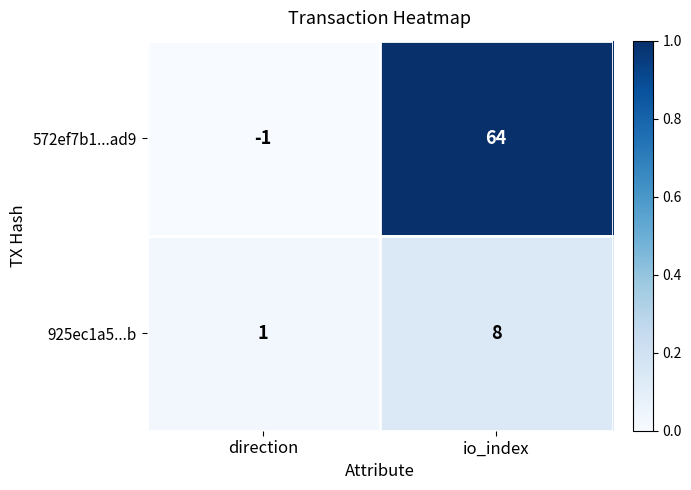

Which series has the largest total across all categories?

572ef7b1...ad9